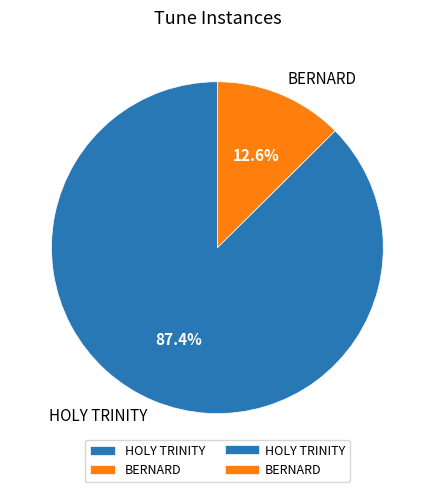

Is it true that HOLY TRINITY is 78% of the pie?

False